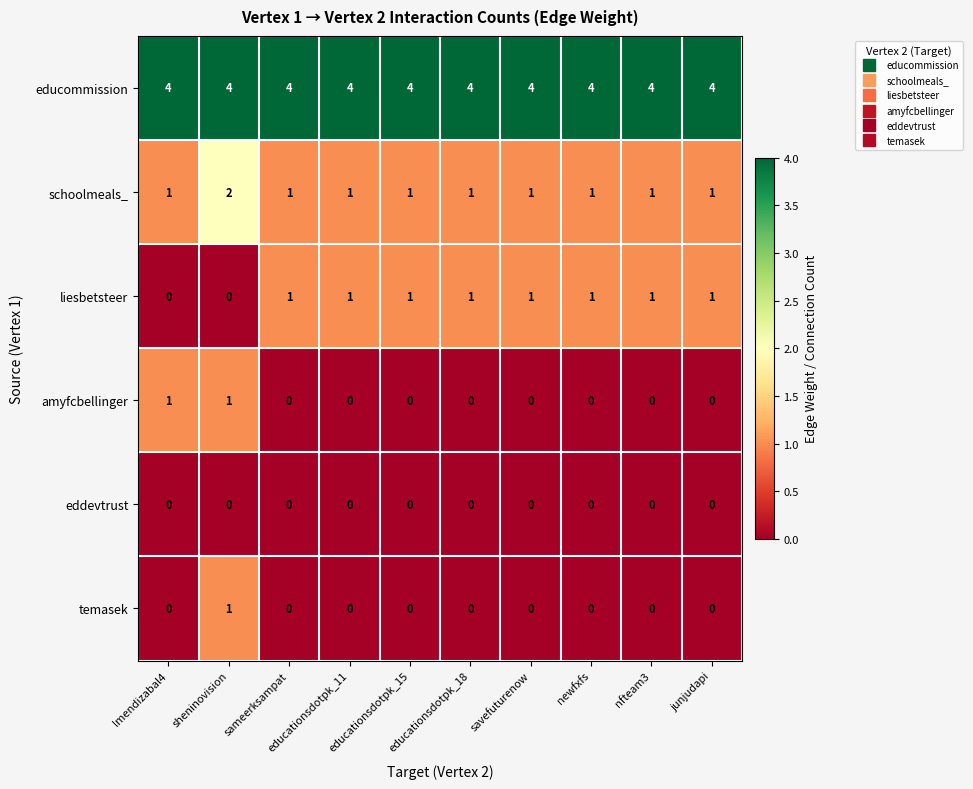

True or false: schoolmeals_ has a value of 1 at educationsdotpk_15.

True